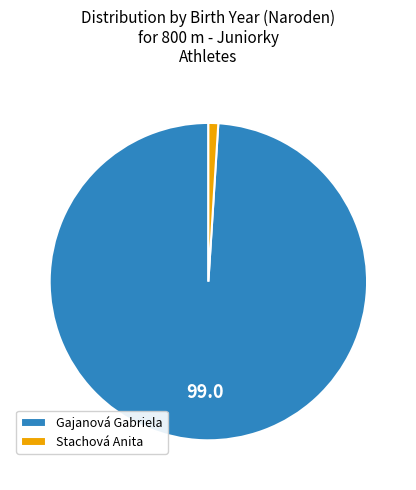

Is it true that Stachová Anita is 14% of the pie?

False